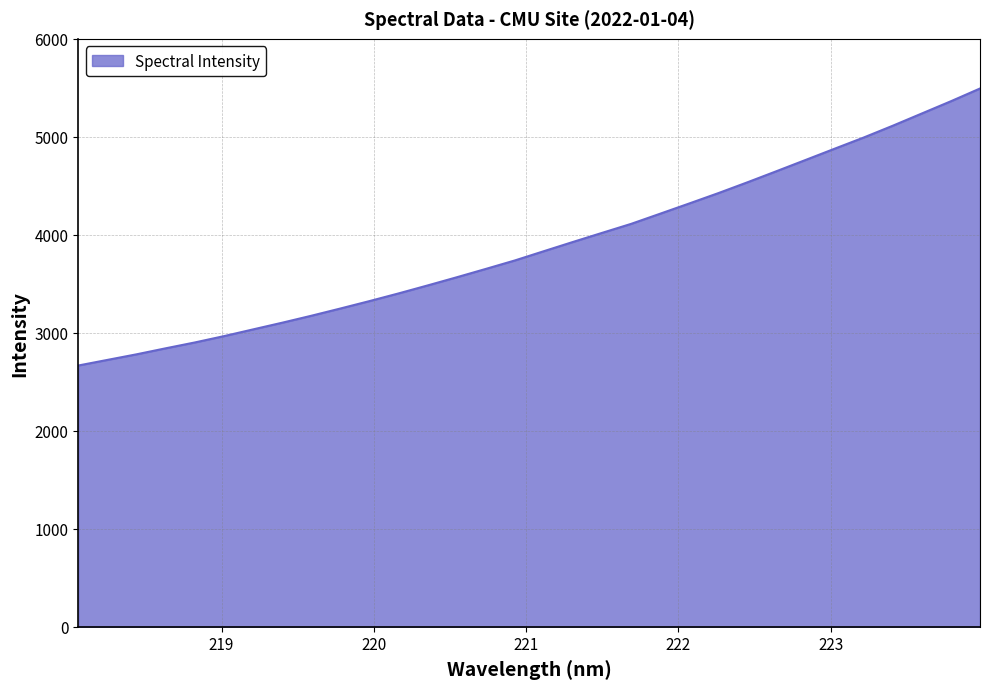

True or false: there are more than 1 points higher than both neighbors.

False